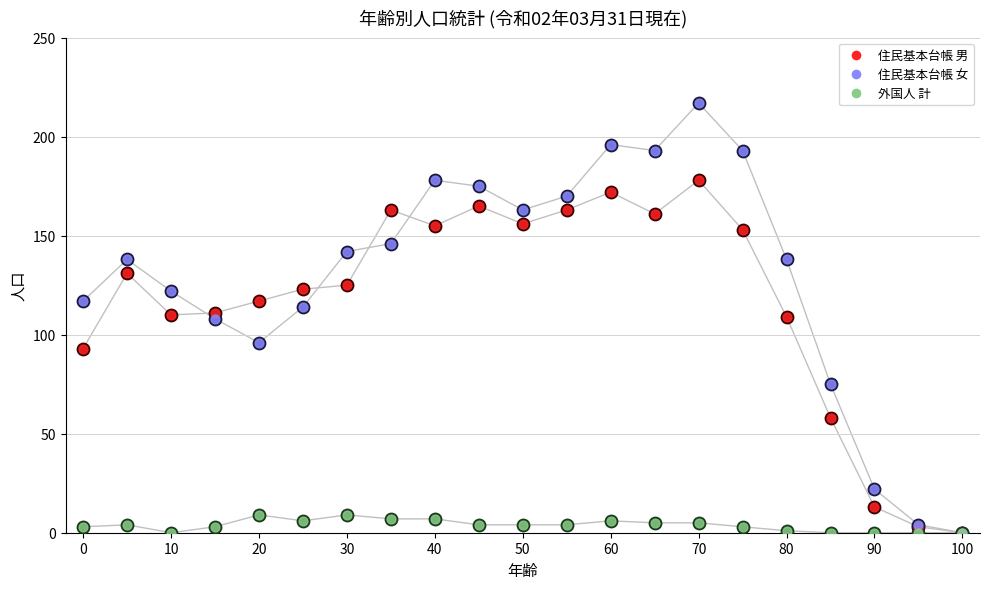

At how many categories does at least one series exceed 81?

17